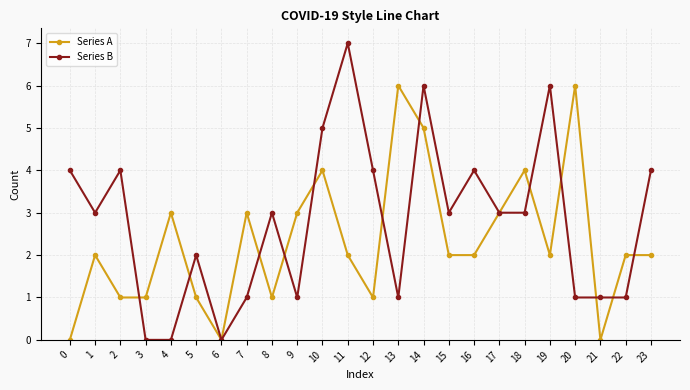

How many lines are shown in the chart?

2